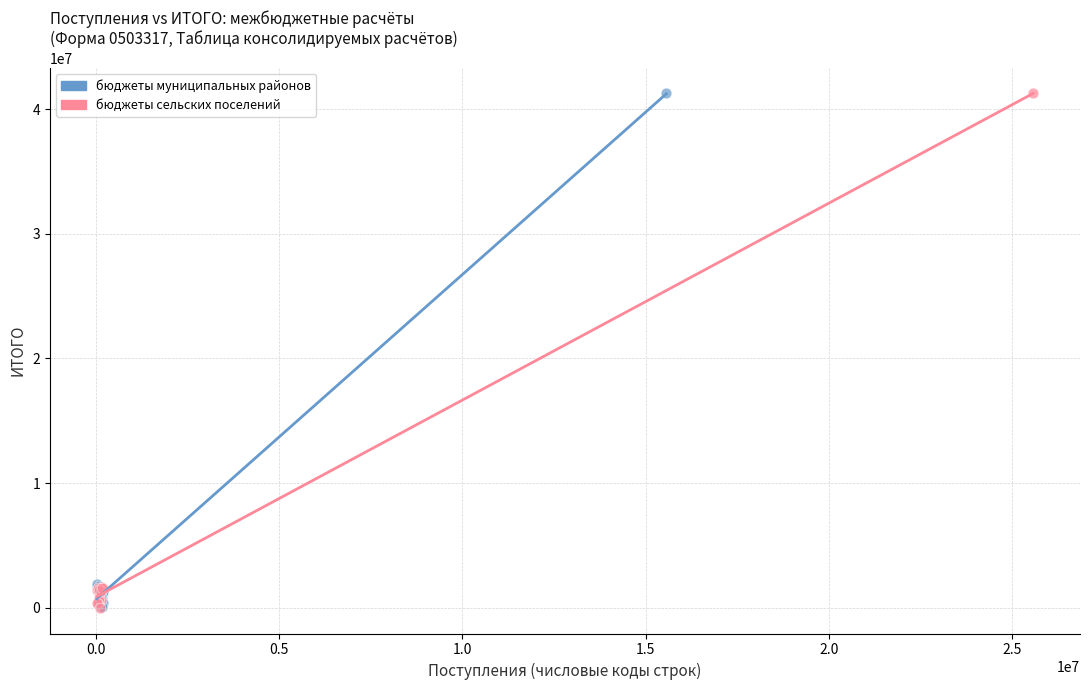

What are all the series names shown in the legend?

бюджеты муниципальных районов, бюджеты сельских поселений